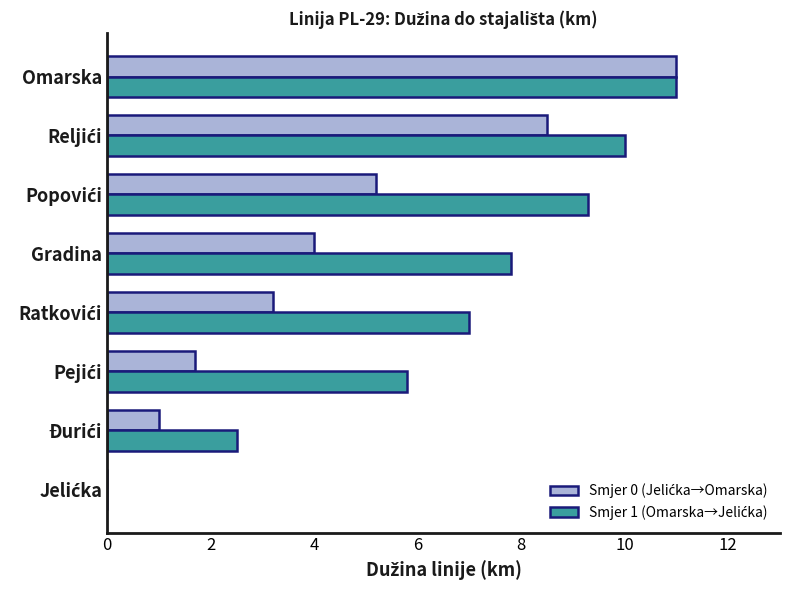

Which label corresponds to the largest value in the chart?

Omarska